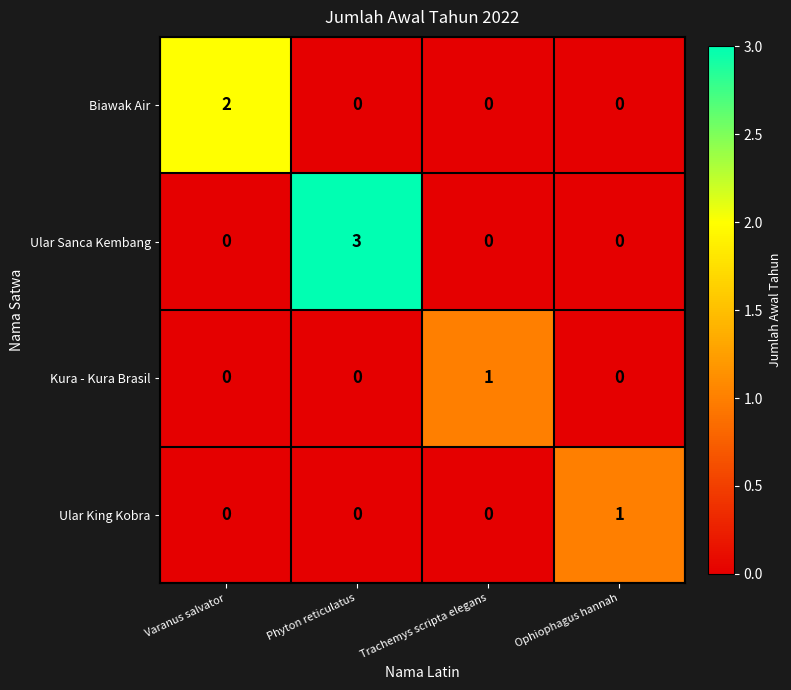

At which category is the sum across all series the highest?

Phyton reticulatus